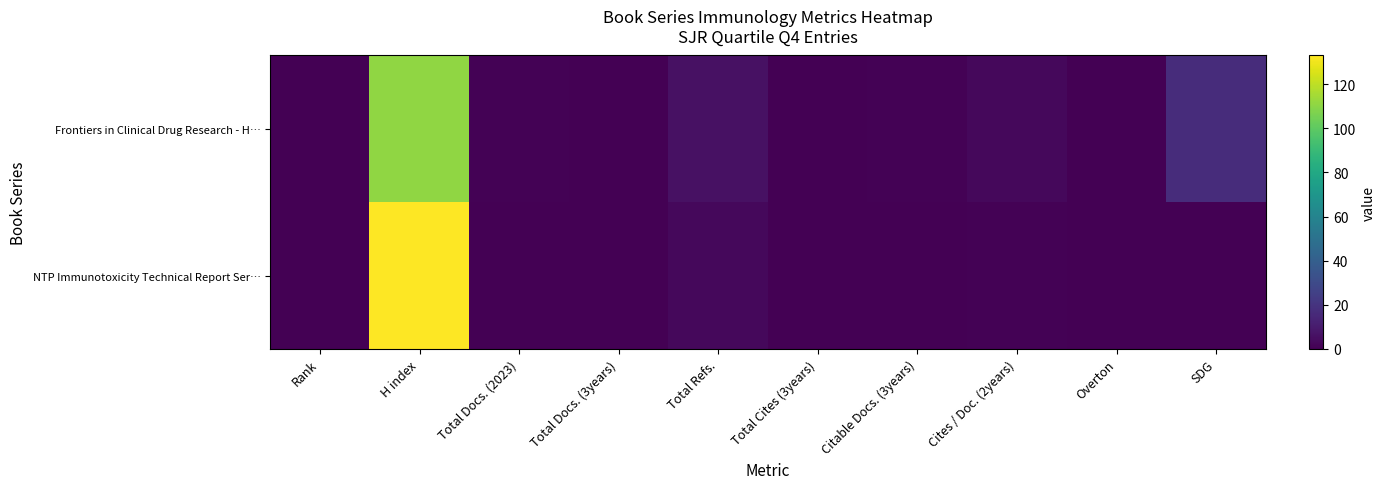

Which category has the highest value across all series?

H index